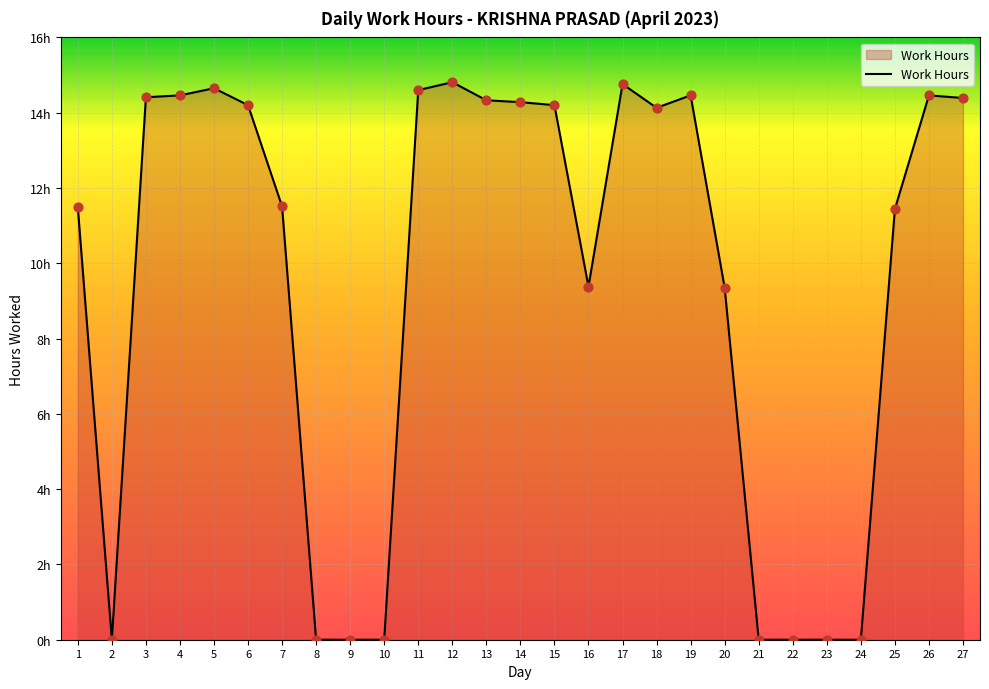

What is the change in value from 2 to 15?

+14.2